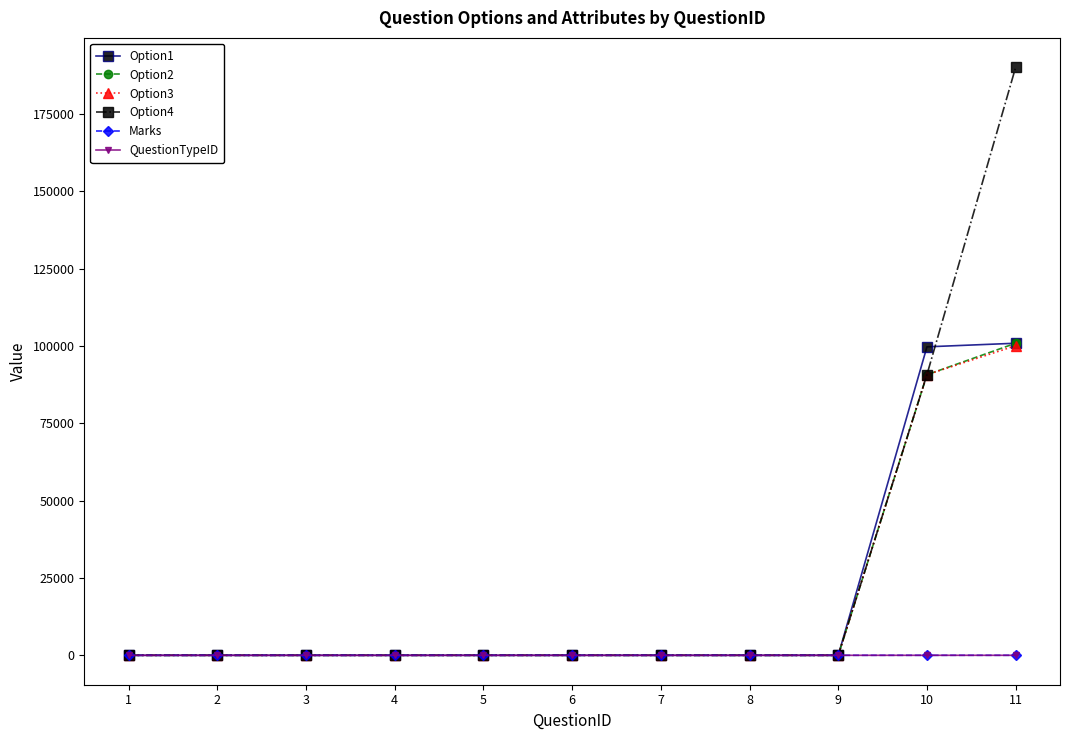

Is this an area chart (filled region under the line)?

No